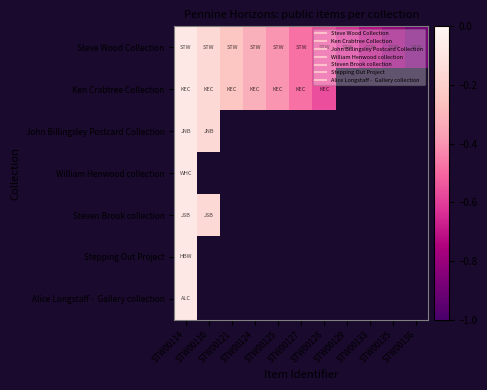

How many series are shown in this chart?

7